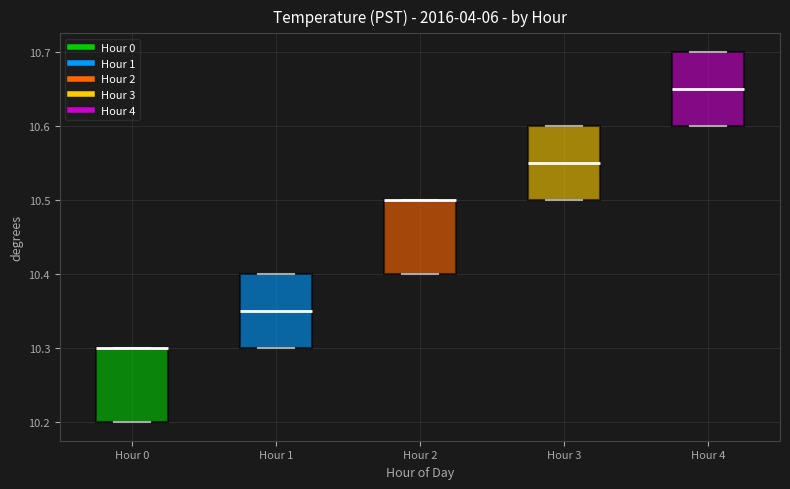

Where is the lower edge of the box for Hour 2 on the y-axis? The values are not printed on the chart, so give them approximately, as read against the axis.

10.40